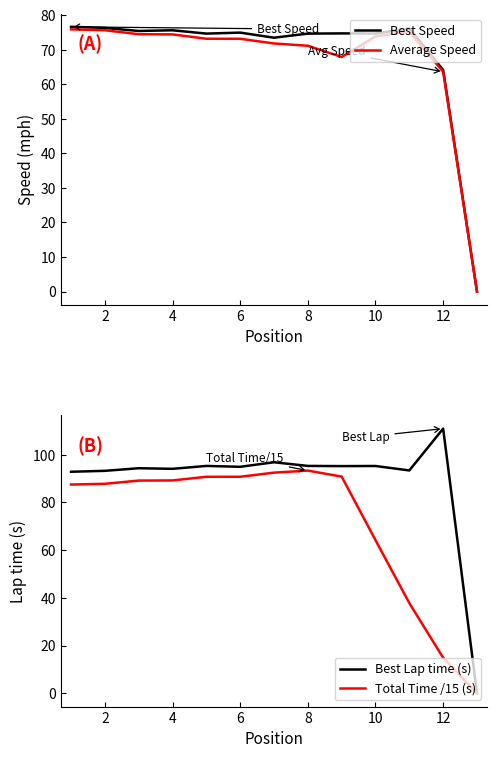

What is the sum of all Average Speed values?

870.5